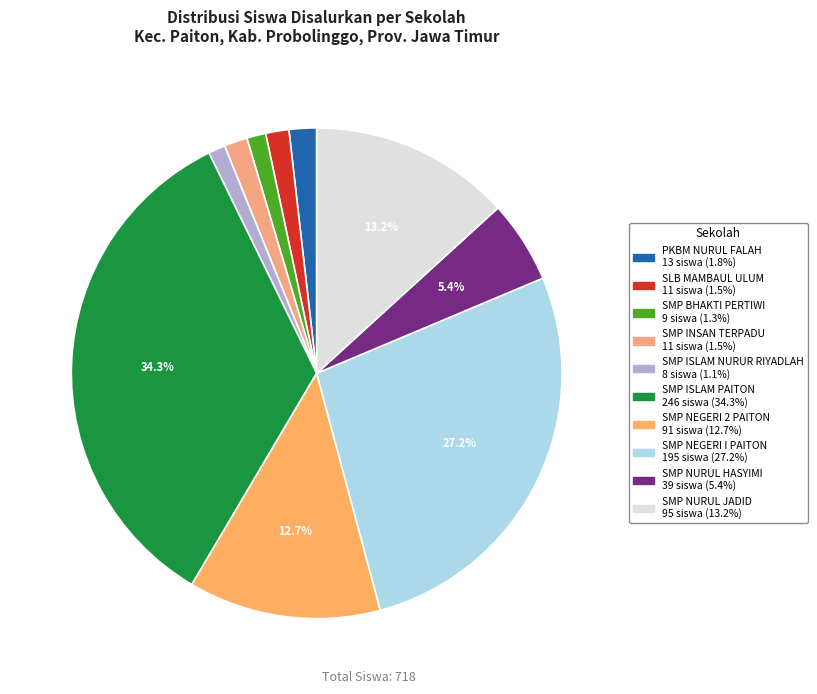

What is the smallest slice in the pie chart?

SMP ISLAM NURUR RIYADLAH